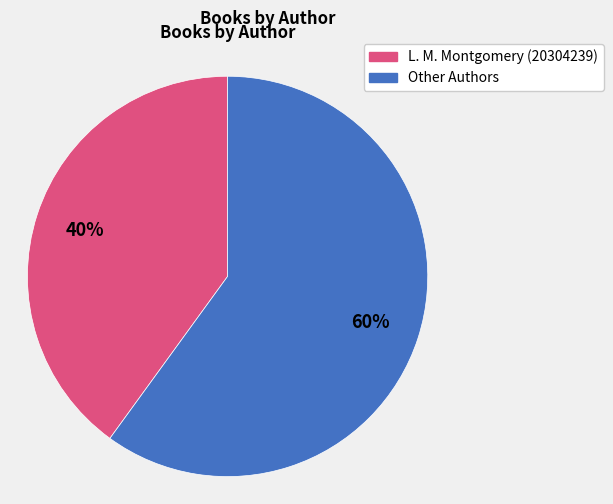

Does any single category account for the majority?

Yes